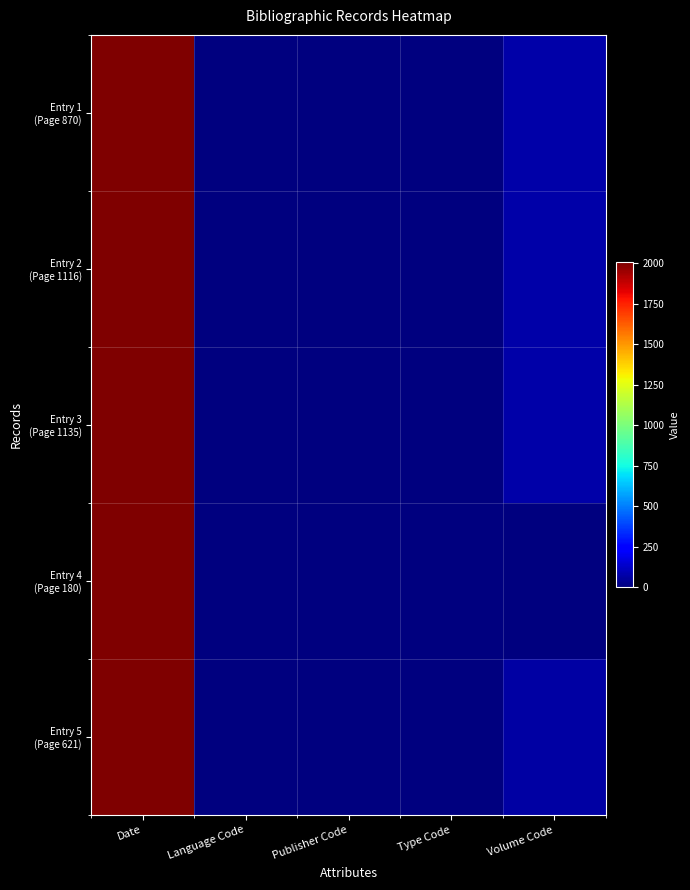

Between Publisher Code and Volume Code, which is larger?

Volume Code